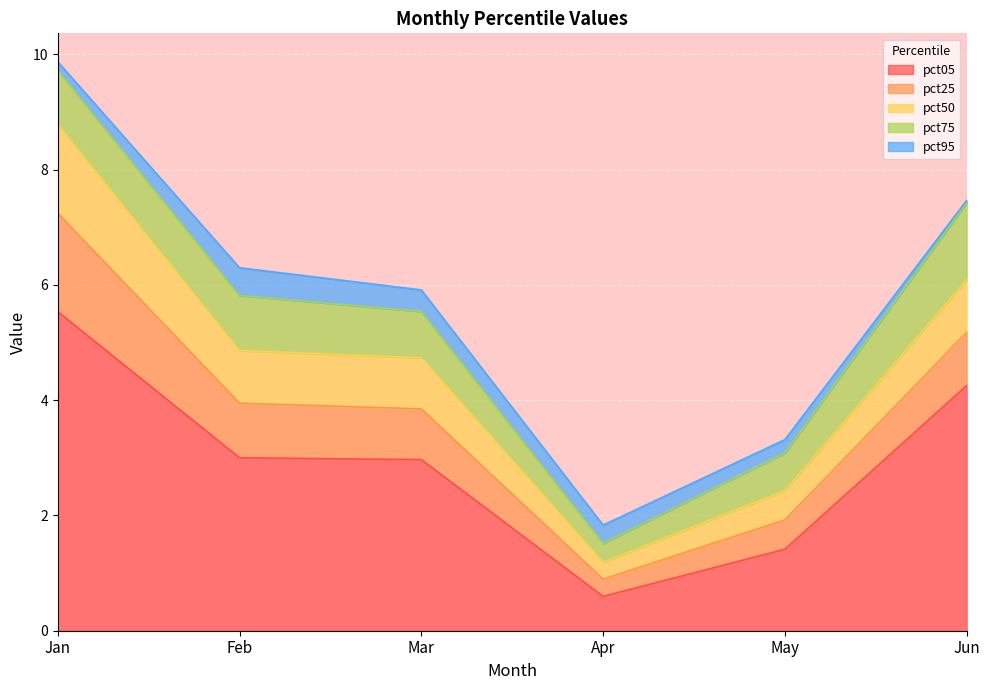

Reading right to left, list all the values displayed in this chart.

pct05: 4.3	1.4	0.6	3.0	3.0	5.5
pct25: 0.9	0.5	0.3	0.9	0.9	1.7
pct50: 0.9	0.5	0.3	0.9	0.9	1.5
pct75: 1.3	0.7	0.3	0.8	1.0	0.9
pct95: 0.0	0.2	0.3	0.4	0.5	0.1